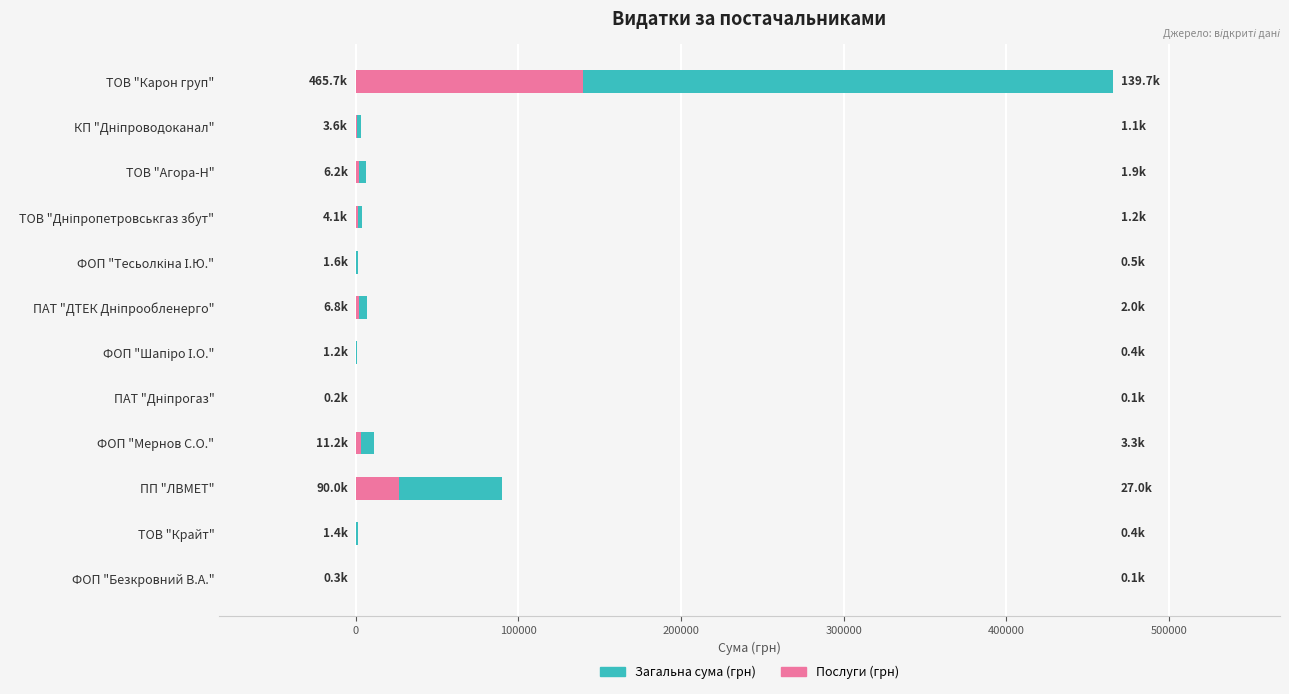

What is the difference between the maximum and minimum values in the Загальна сума (грн) series?

465485.5